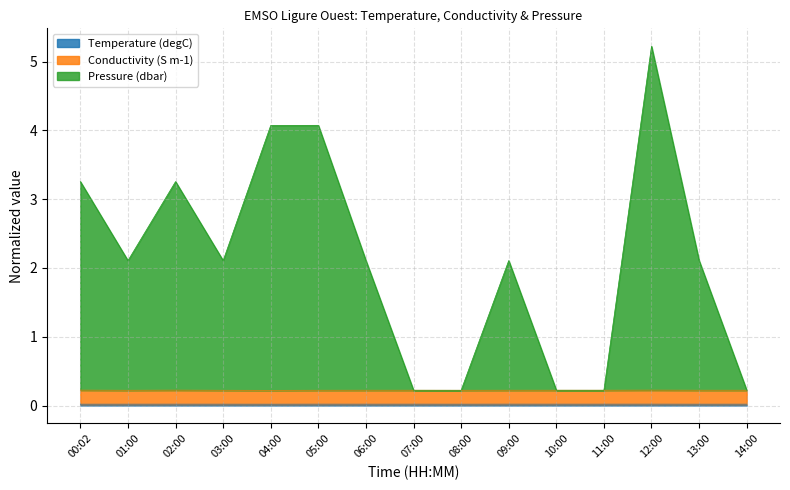

True or false: Pressure (dbar) has a value of 2.1 at 13:00.

True